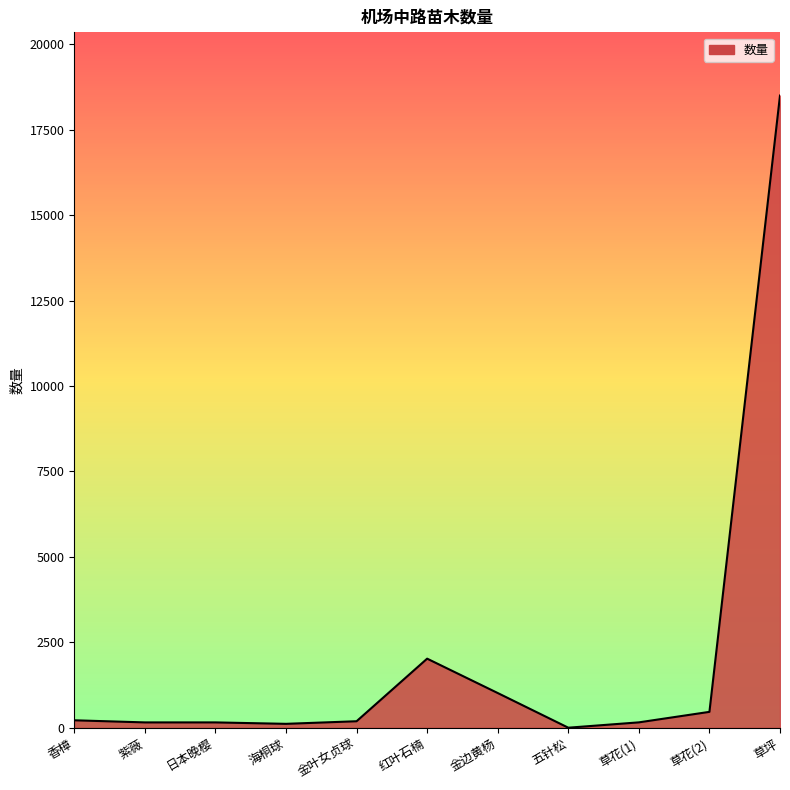

What is the change in value from 香樟 to 红叶石楠?

+1803.4